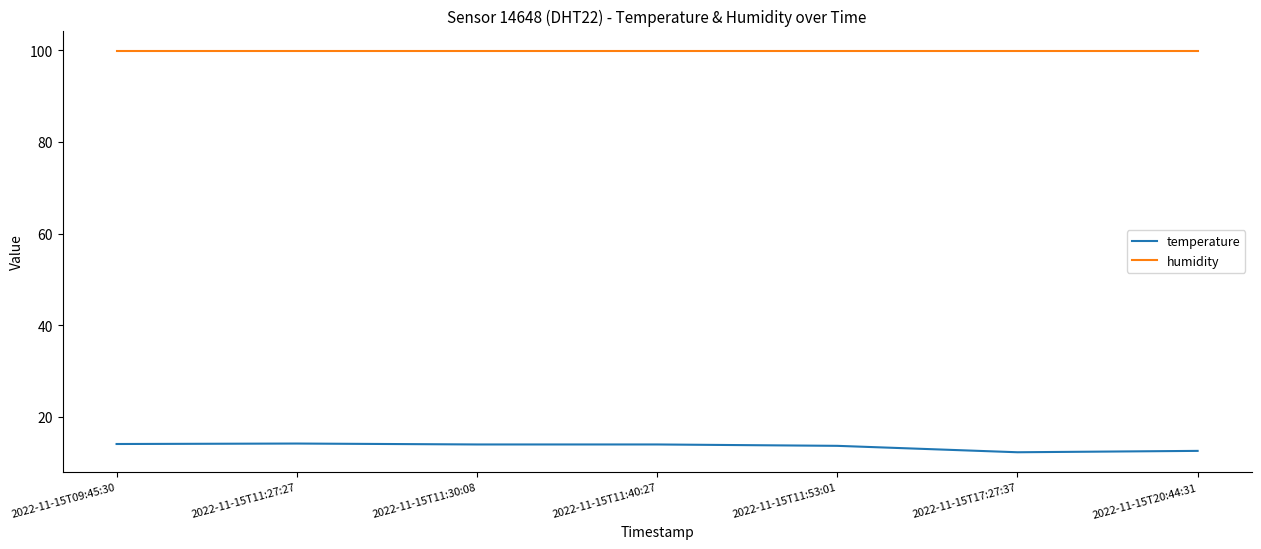

The humidity series shows 99.9 at 2022-11-15T17:27:37. True or false?

True